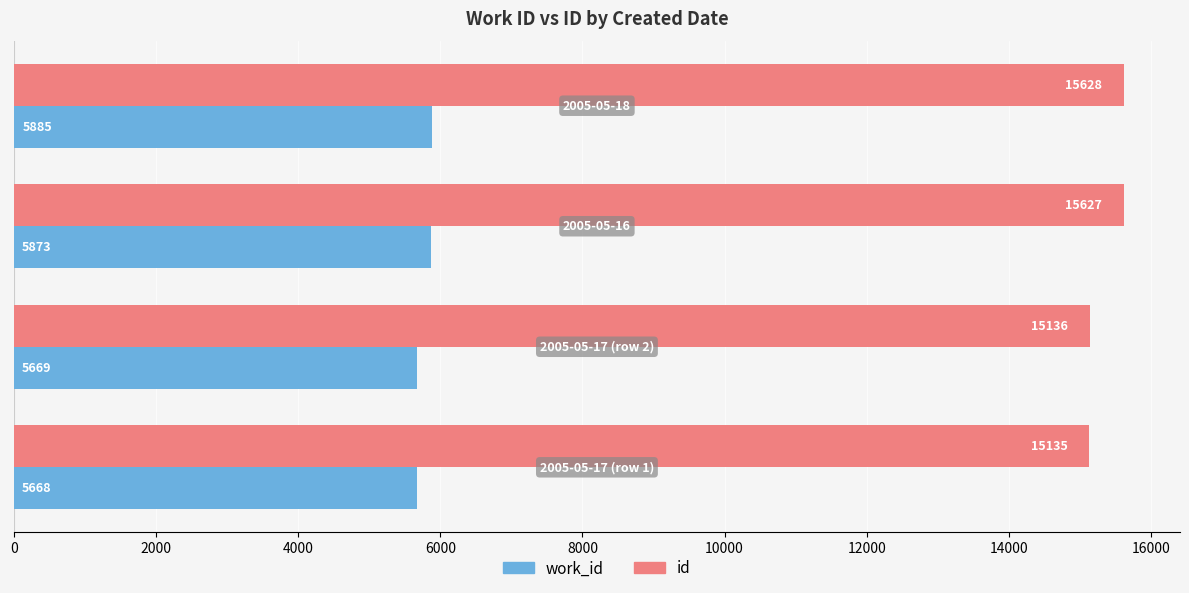

Which series has the largest total across all categories?

id